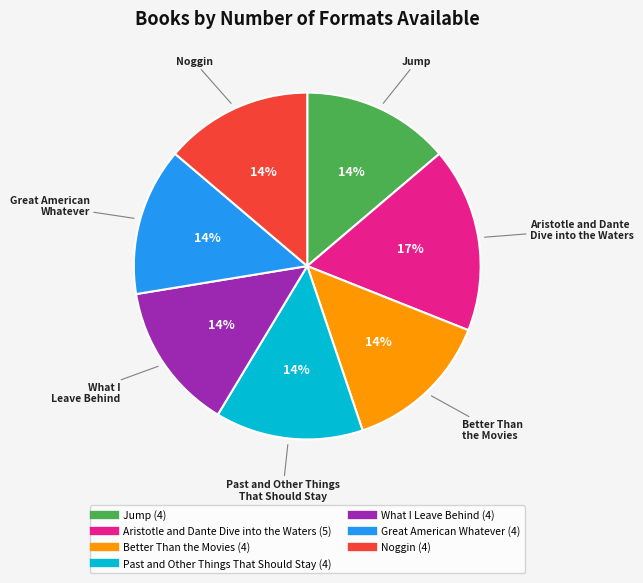

What percentage is the Aristotle and Dante Dive into the Waters slice, to the nearest percent?

17%